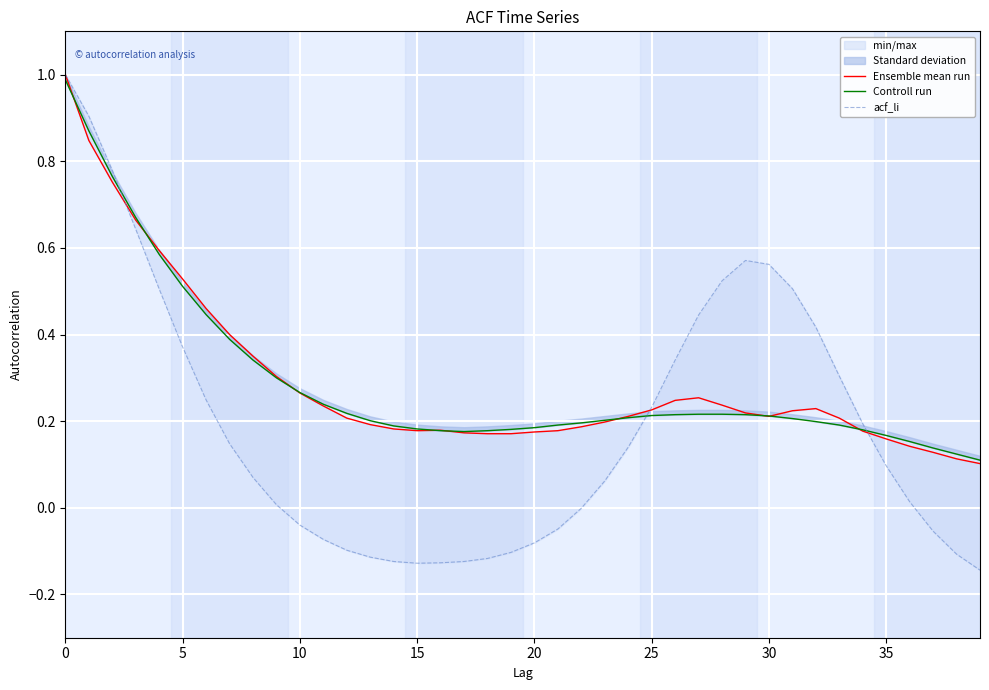

Which series has the largest range (max minus min)?

acf_li